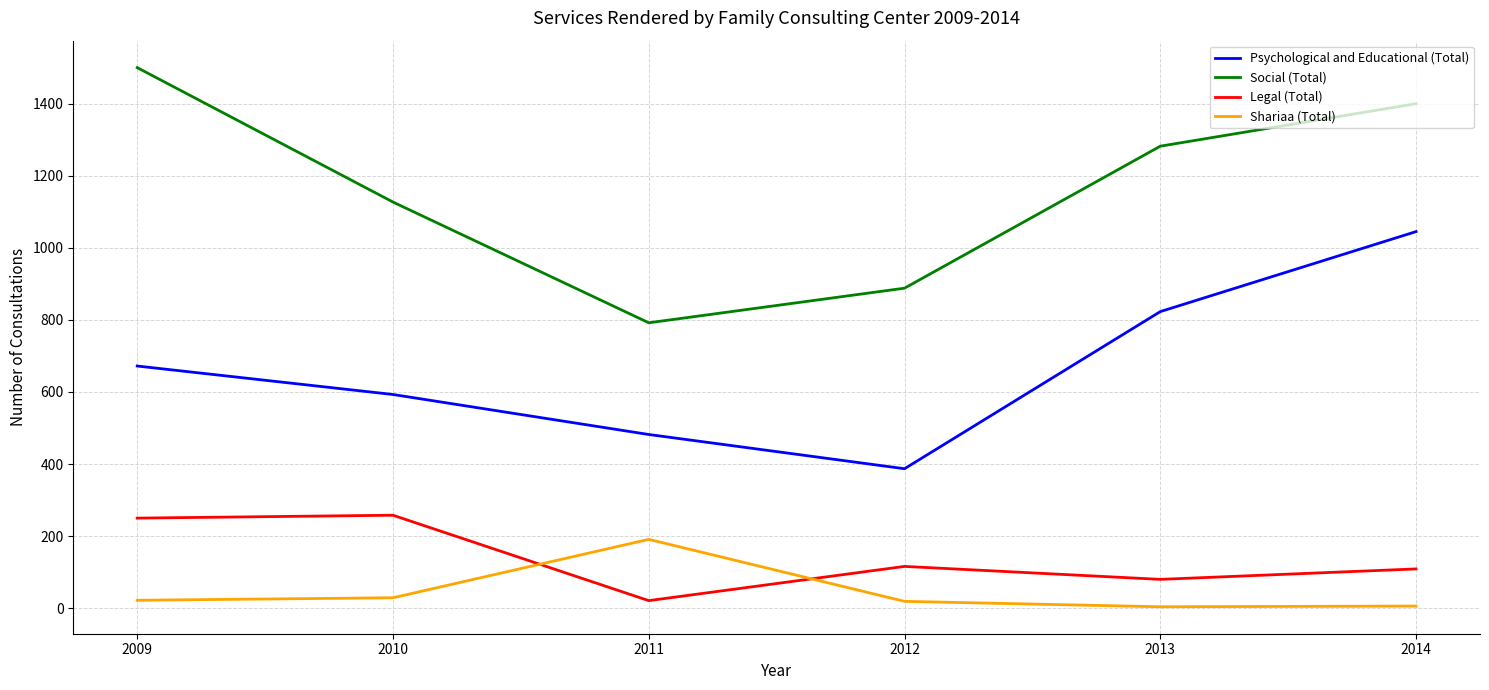

What is the maximum value for Shariaa (Total)?

191